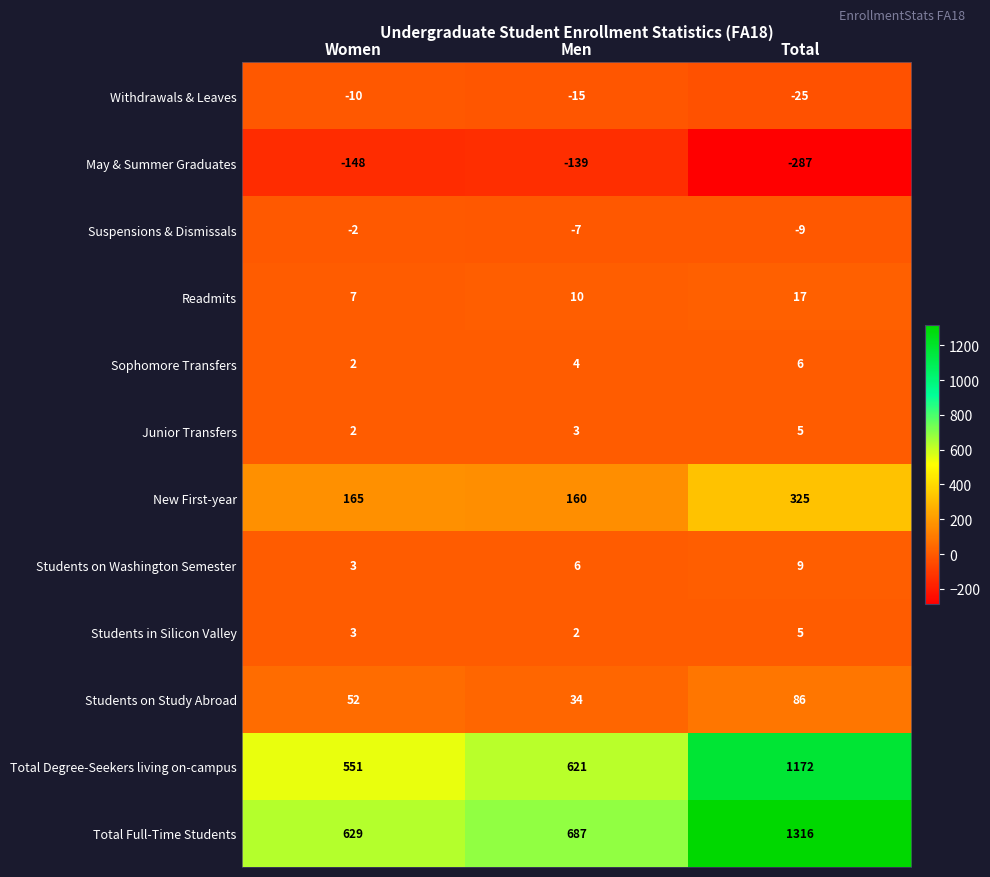

At Men, list the series in order from largest to smallest.

Total Full-Time Students, Total Degree-Seekers living on-campus, New First-year, Students on Study Abroad, Readmits, Students on Washington Semester, Sophomore Transfers, Junior Transfers, Students in Silicon Valley, Suspensions & Dismissals, Withdrawals & Leaves, May & Summer Graduates